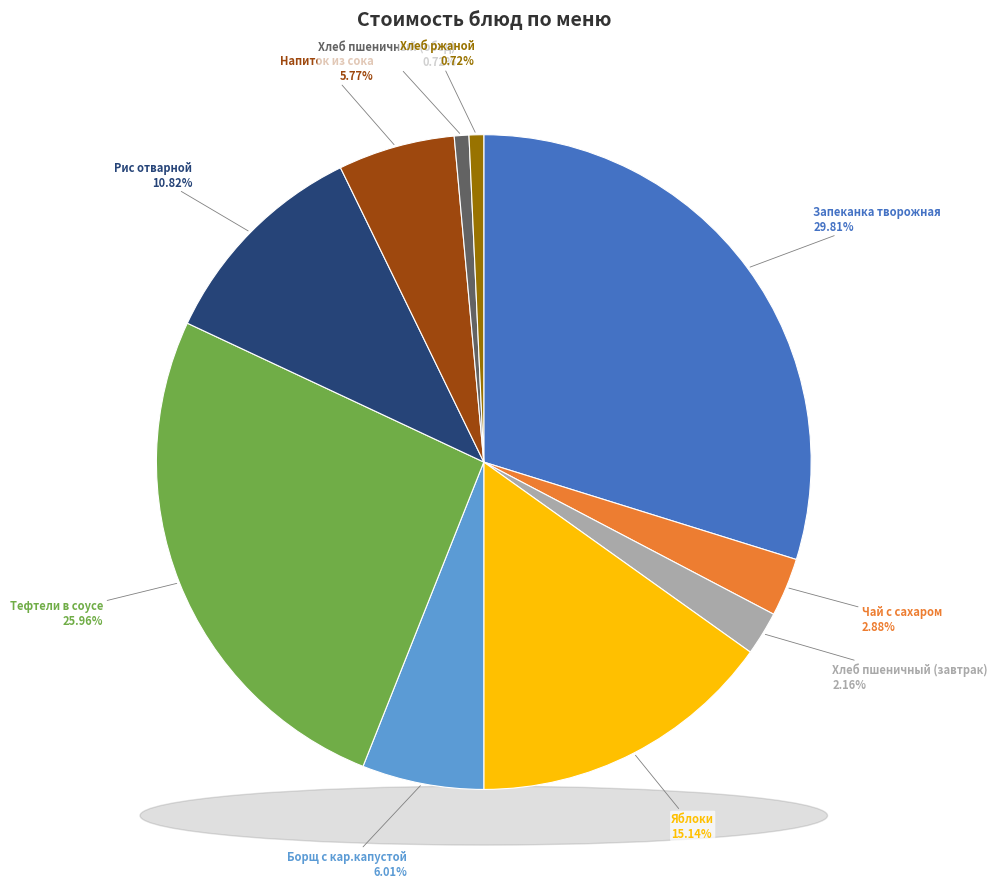

Do Тефтели в соусе and Хлеб пшеничный (обед) together represent more than half of the pie?

No